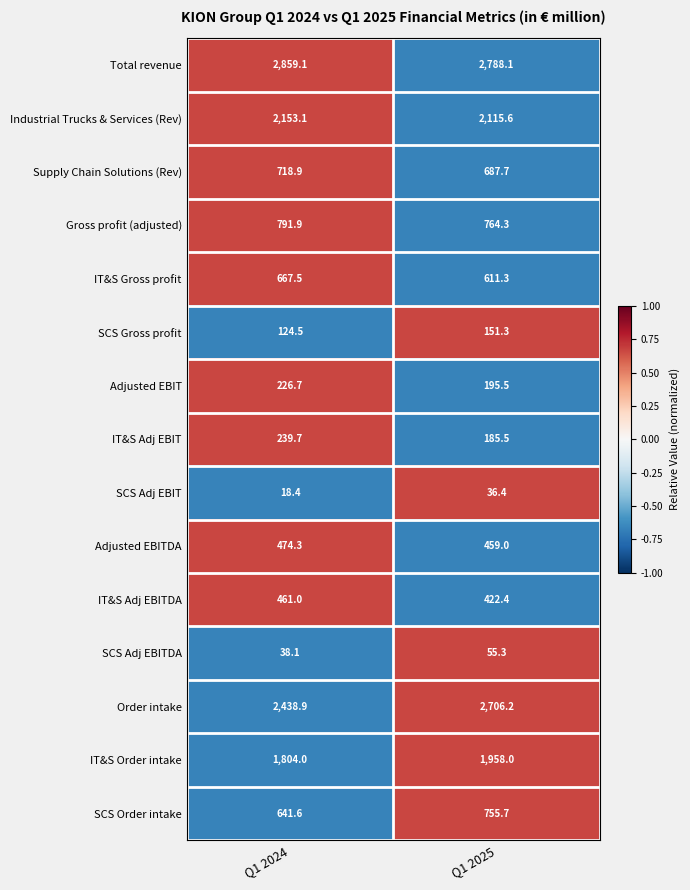

How many data points in SCS Adj EBIT are above 36?

1